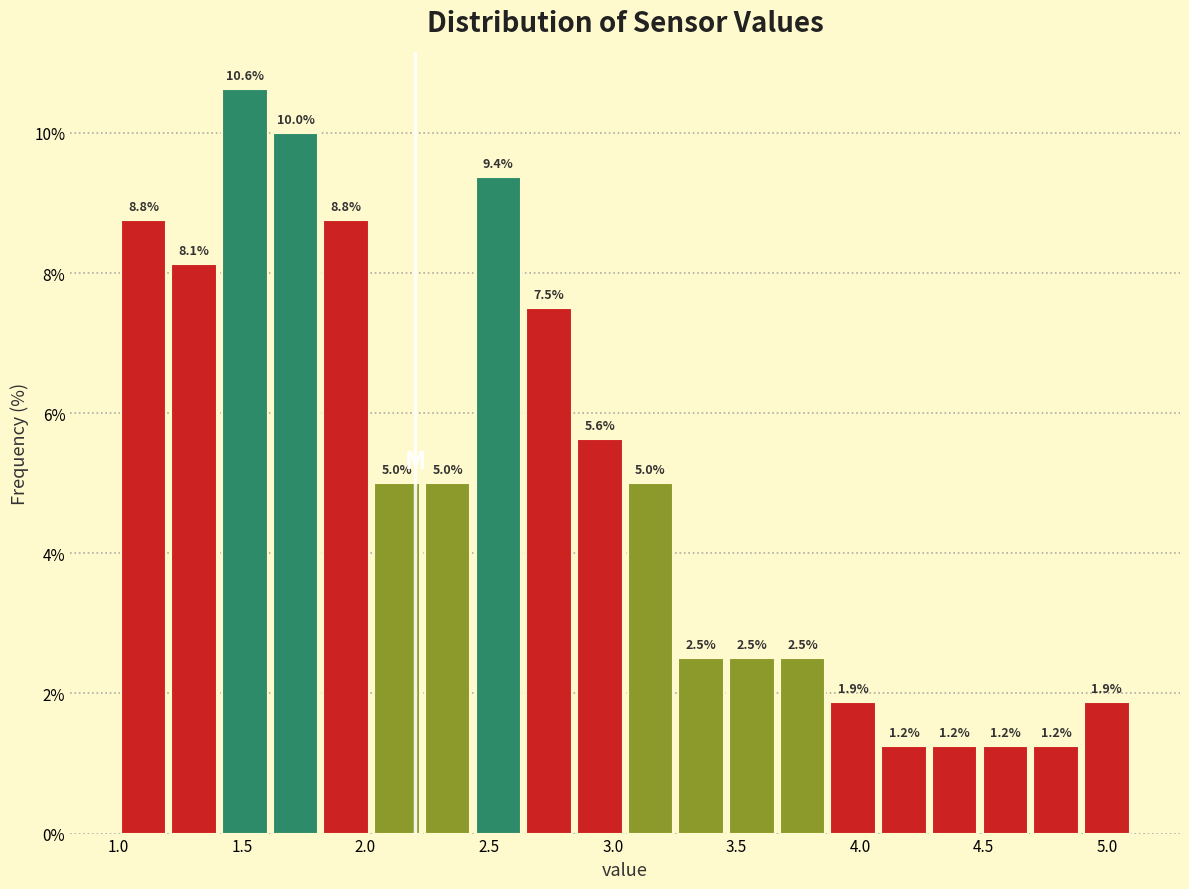

Reading left to right, list every bar in this chart as the range it spans on the x-axis followed by its height. The bar edges are not printed on the chart, so give them approximately, as read against the axis.

1.000 to 1.205: 8.8
1.205 to 1.410: 8.1
1.410 to 1.615: 10.6
1.615 to 1.820: 10.0
1.820 to 2.025: 8.8
2.025 to 2.230: 5.0
2.230 to 2.435: 5.0
2.435 to 2.640: 9.4
2.640 to 2.845: 7.5
2.845 to 3.050: 5.6
3.050 to 3.255: 5.0
3.255 to 3.460: 2.5
3.460 to 3.665: 2.5
3.665 to 3.870: 2.5
3.870 to 4.075: 1.9
4.075 to 4.280: 1.2
4.280 to 4.485: 1.2
4.485 to 4.690: 1.2
4.690 to 4.895: 1.2
4.895 to 5.100: 1.9